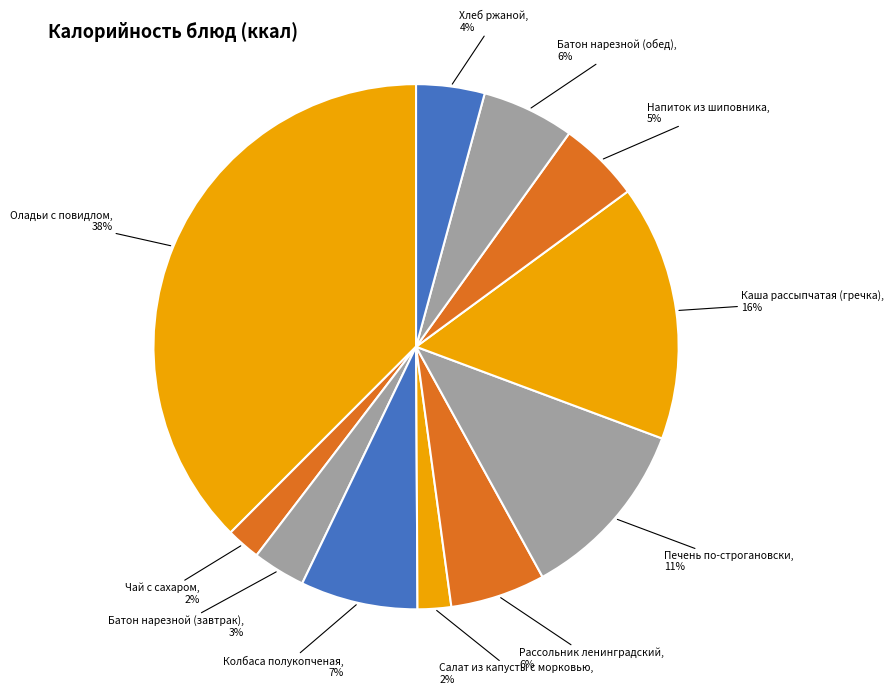

What is the smallest slice in the pie chart?

Салат из капусты с морковью